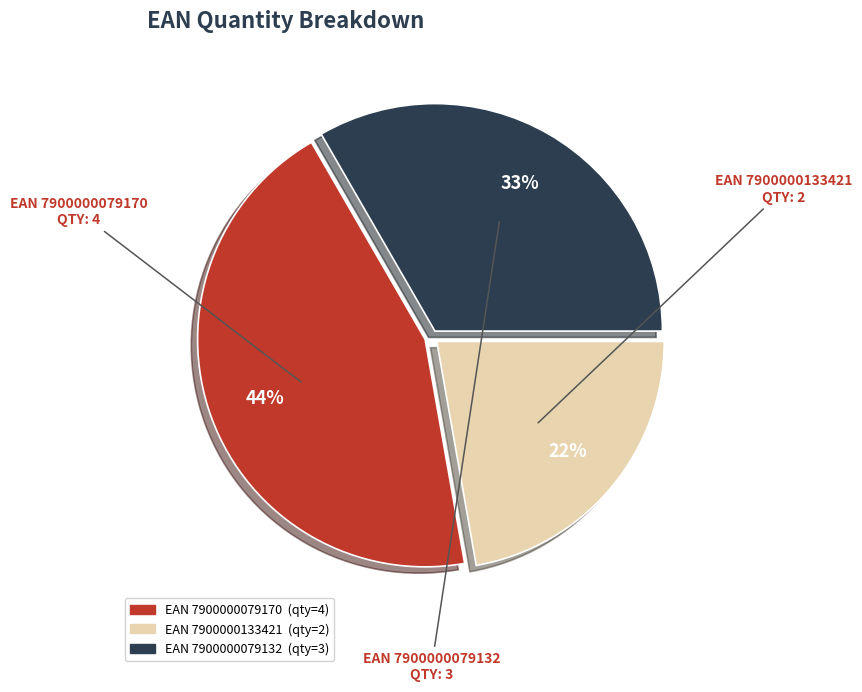

To the nearest percent, what is the difference between the largest and smallest slice percentages?

22%